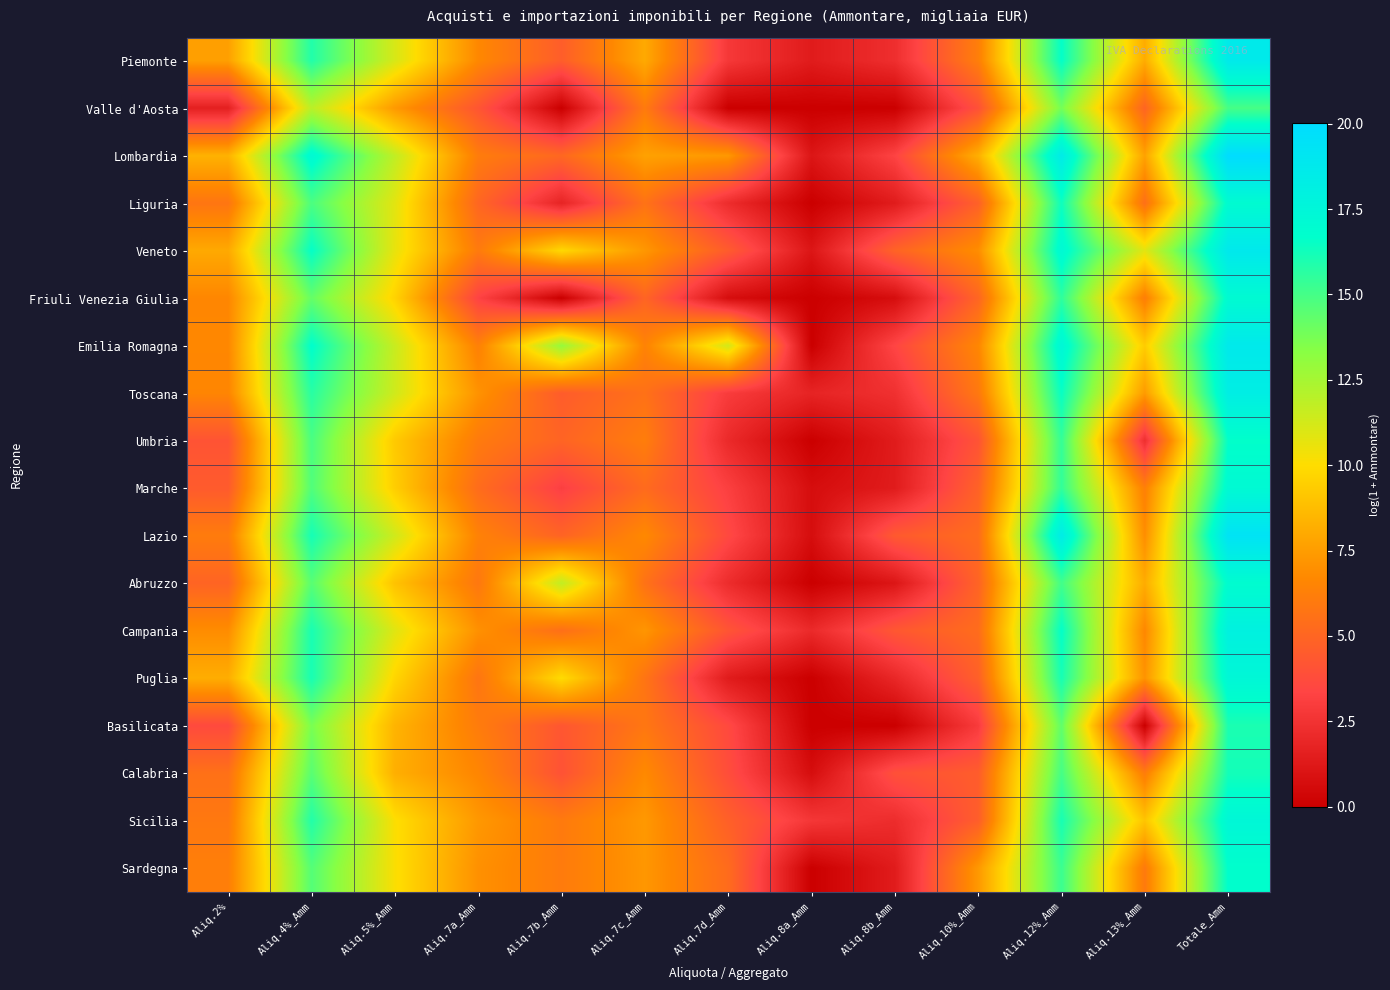

Rank the series by their maximum value, from highest to lowest.

Lombardia, Lazio, Veneto, Emilia Romagna, Piemonte, Toscana, Campania, Sicilia, Puglia, Marche, Friuli Venezia Giulia, Liguria, Abruzzo, Sardegna, Umbria, Calabria, Basilicata, Valle d'Aosta